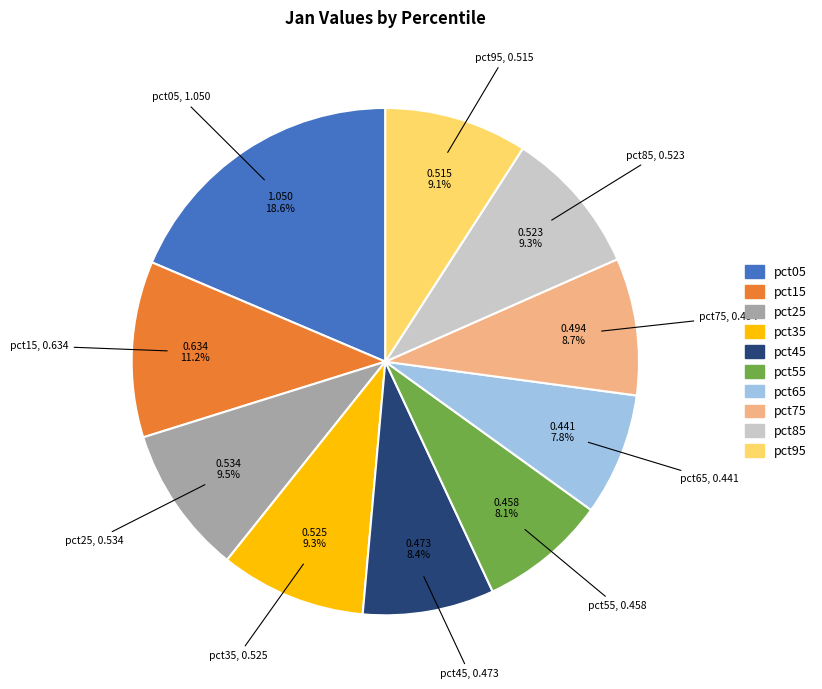

What portion of the pie excludes pct35?

90.7%